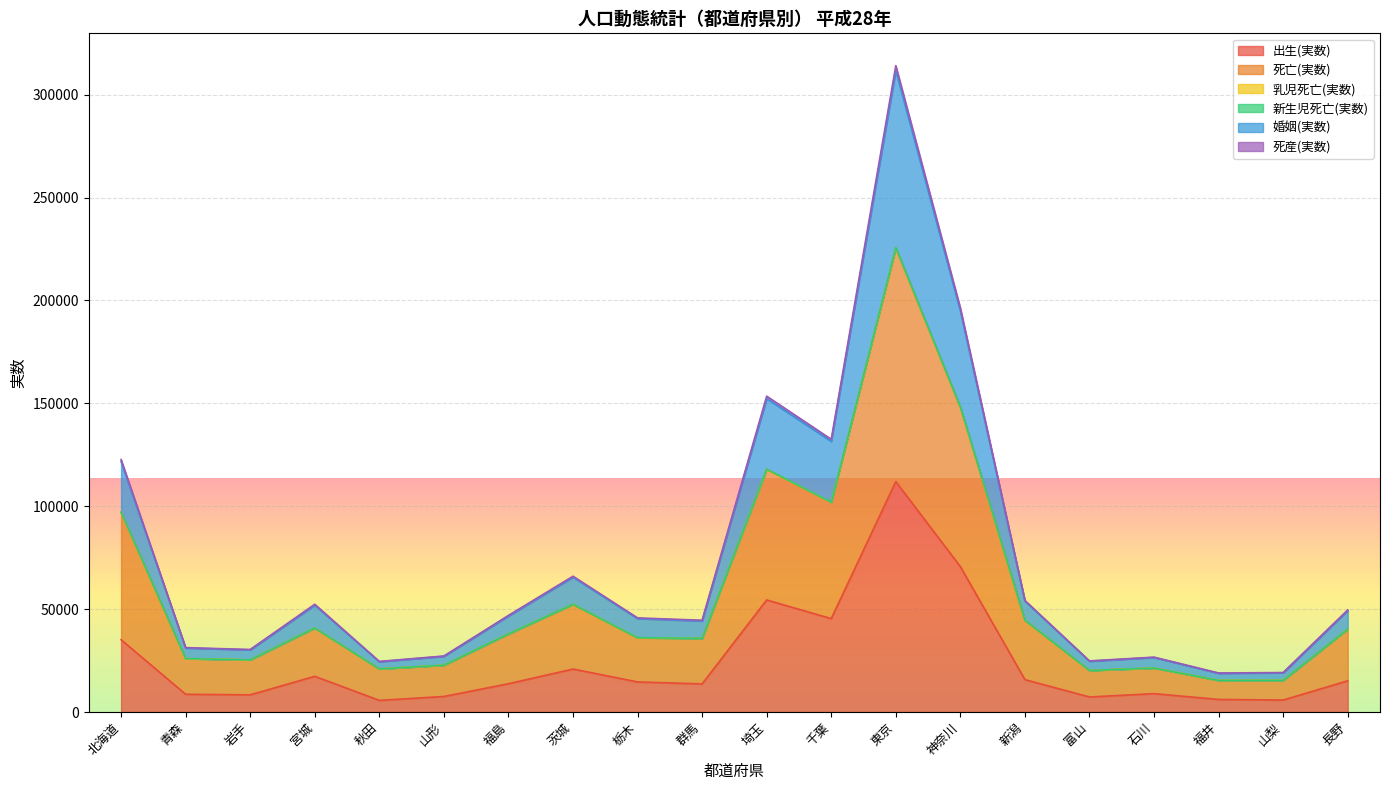

The 死亡(実数) series shows 12397 at 宮城. True or false?

False